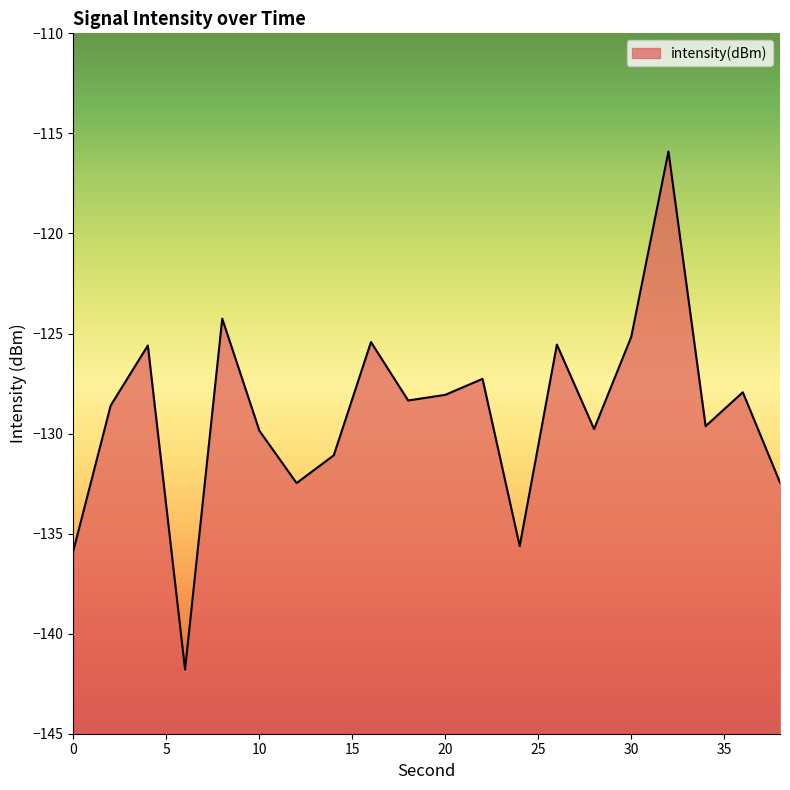

Rank the categories by value from lowest to highest.

6, 0, 24, 12, 38, 14, 10, 28, 34, 2, 18, 20, 36, 22, 4, 26, 16, 30, 8, 32